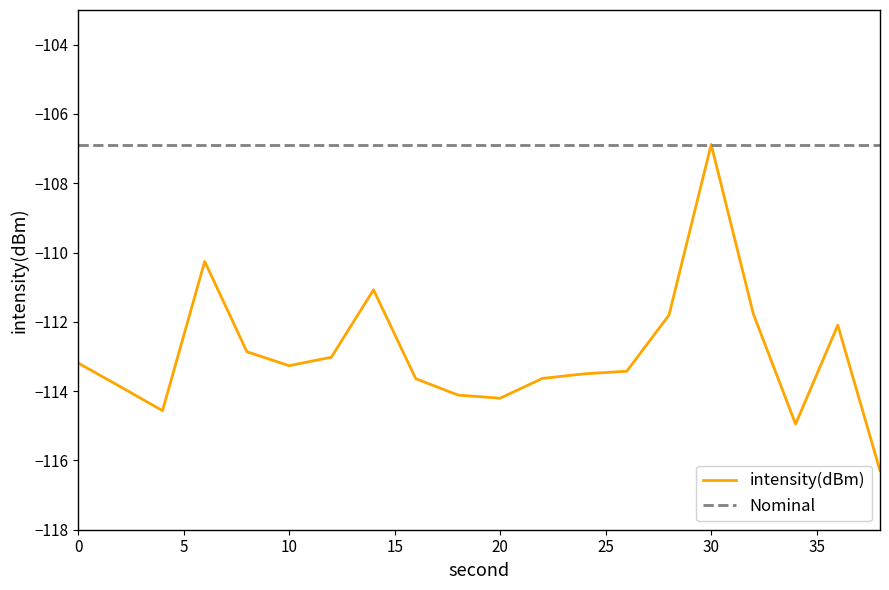

Which label corresponds to the largest value in the chart?

30